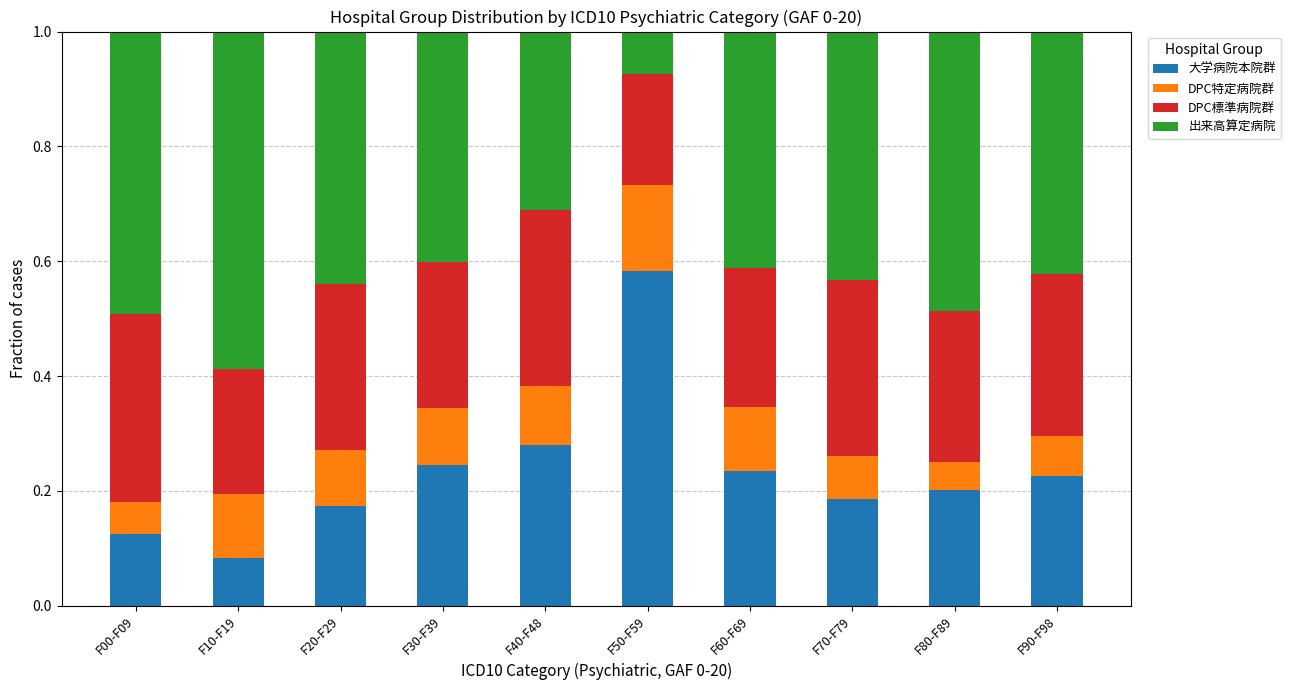

What is the total value across all series at F30-F39?

1.0